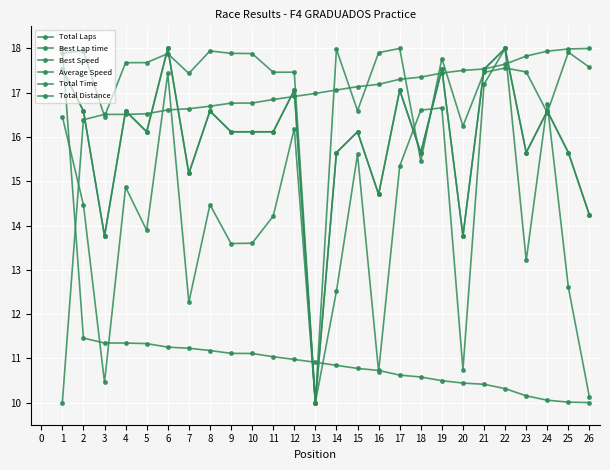

Reading left to right, transcribe all the data shown in this chart.

Total Laps: 17.5	16.6	13.8	16.6	16.1	18.0	15.2	16.6	16.1	16.1	16.1	17.1	10.0	15.6	16.1	14.7	17.1	15.6	17.5	13.8	17.5	18.0	15.6	16.6	15.6	14.2
Best Lap time: 10.0	16.4	16.5	16.5	16.5	16.6	16.6	16.7	16.8	16.8	16.8	16.9	17.0	17.1	17.1	17.2	17.3	17.4	17.4	17.5	17.5	17.6	17.8	17.9	18.0	18.0
Best Speed: 18.0	11.5	11.3	11.3	11.3	11.3	11.2	11.2	11.1	11.1	11.0	11.0	10.9	10.8	10.8	10.7	10.6	10.6	10.5	10.4	10.4	10.3	10.2	10.1	10.0	10.0
Average Speed: 16.5	14.5	10.5	14.9	13.9	17.4	12.3	14.5	13.6	13.6	14.2	16.2	10.0	12.5	15.6	10.7	15.3	16.6	16.7	10.7	17.2	18.0	13.2	16.7	12.6	10.1
Total Time: 17.9	17.9	16.5	17.7	17.7	17.9	17.4	17.9	17.9	17.9	17.5	17.5	10.0	18.0	16.6	17.9	18.0	15.5	17.8	16.2	17.5	17.6	17.5	16.6	17.9	17.6
Total Distance: 17.5	16.6	13.8	16.6	16.1	18.0	15.2	16.6	16.1	16.1	16.1	17.1	10.0	15.6	16.1	14.7	17.1	15.6	17.5	13.8	17.5	18.0	15.6	16.6	15.6	14.2